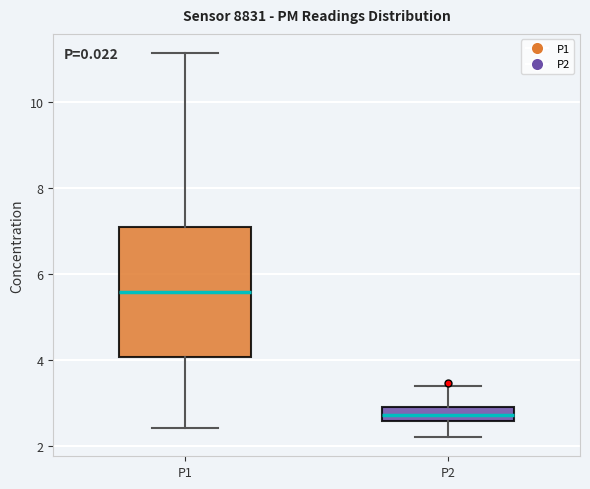

Comparing the boxes themselves (not the whiskers), which one is the tallest?

P1